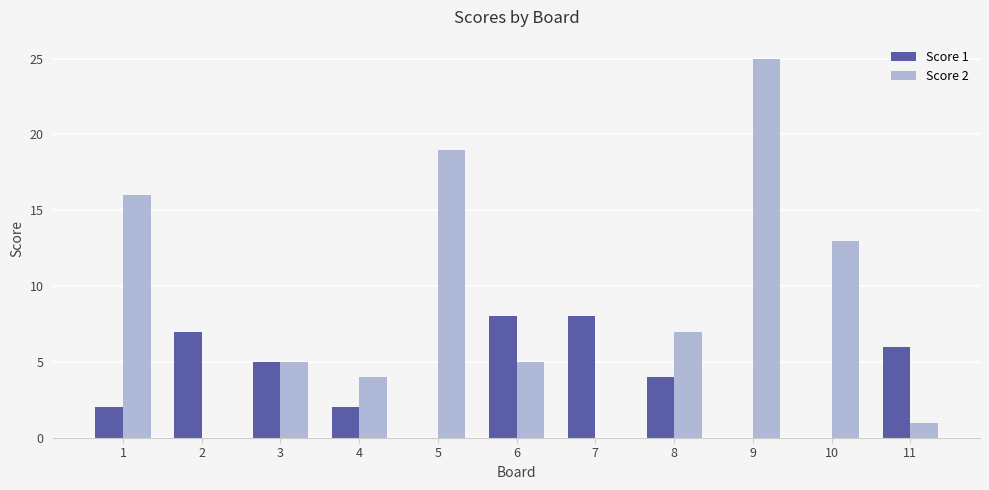

Is it true that Score 2 equals 38 at 9?

False